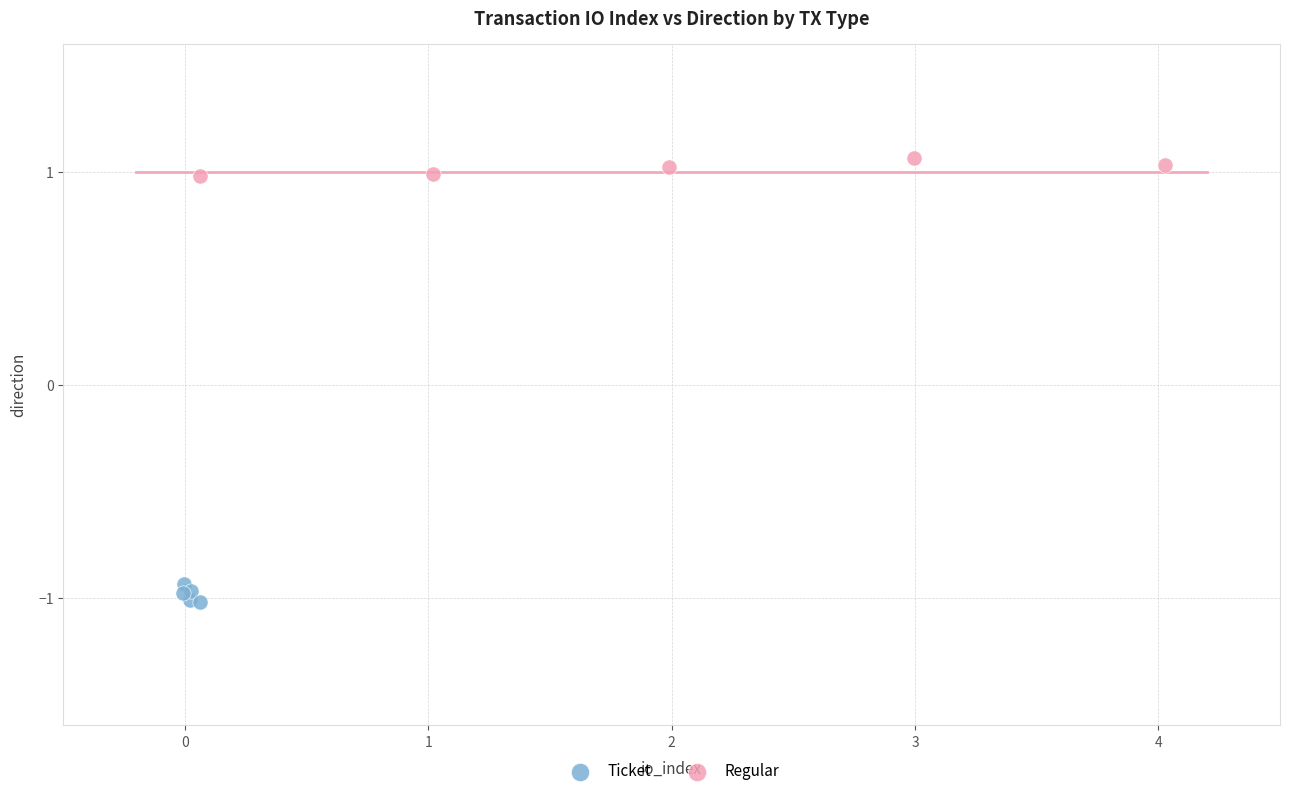

Which series reaches the maximum Y coordinate?

Regular